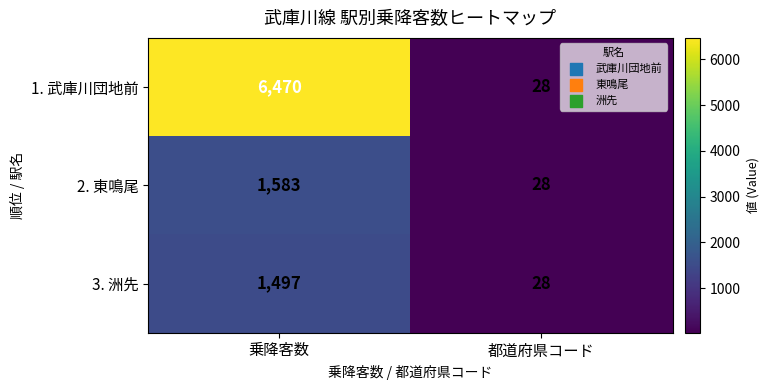

How many series are shown in this chart?

3